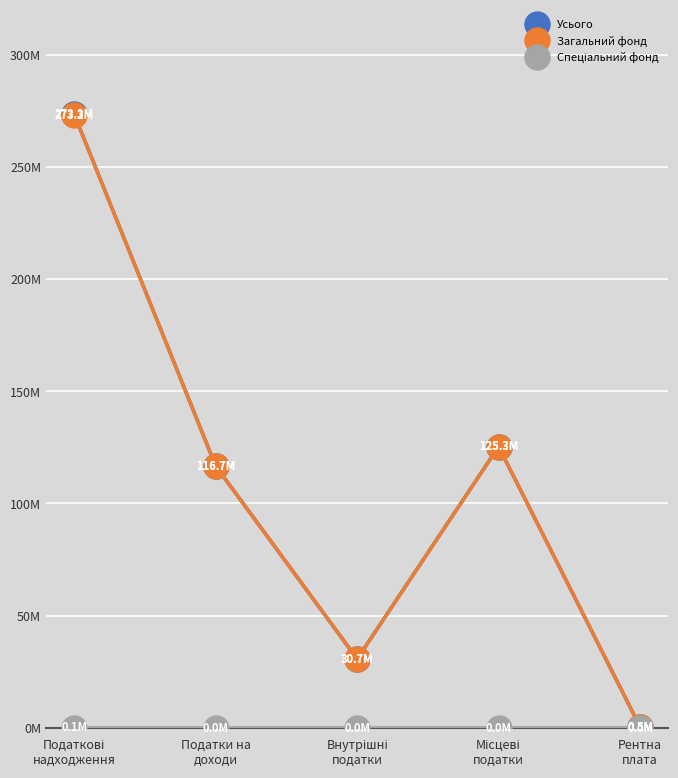

Does the chart have visible grid lines?

Yes